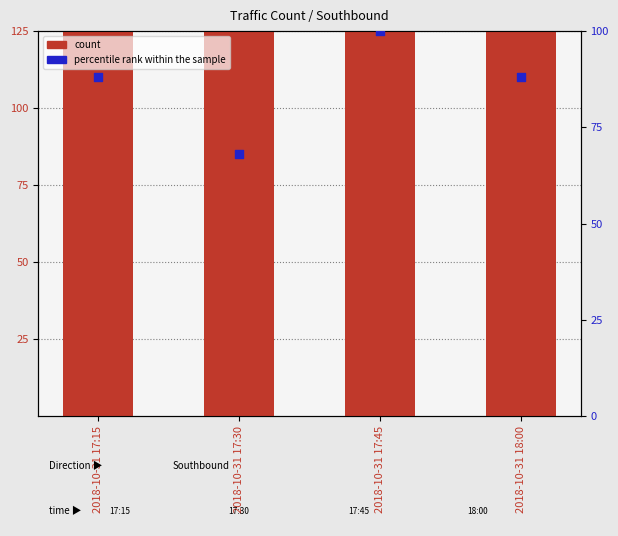

Which series reaches the maximum Y coordinate?

count